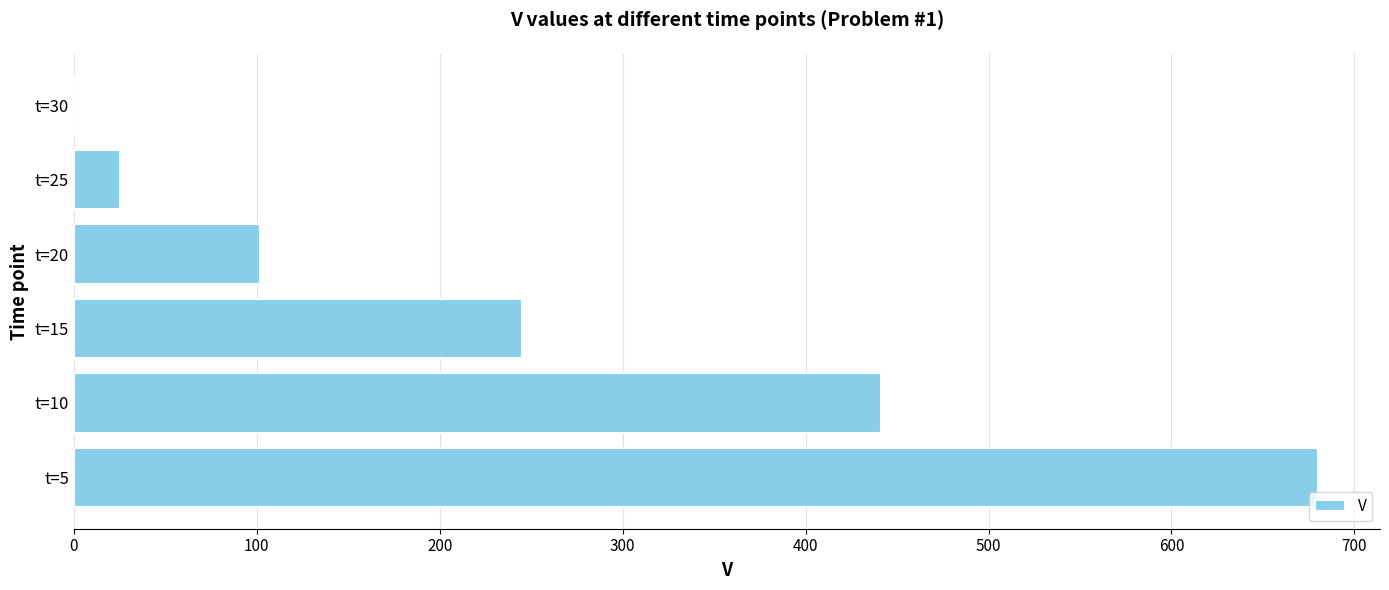

What is the sum of all values?

1493